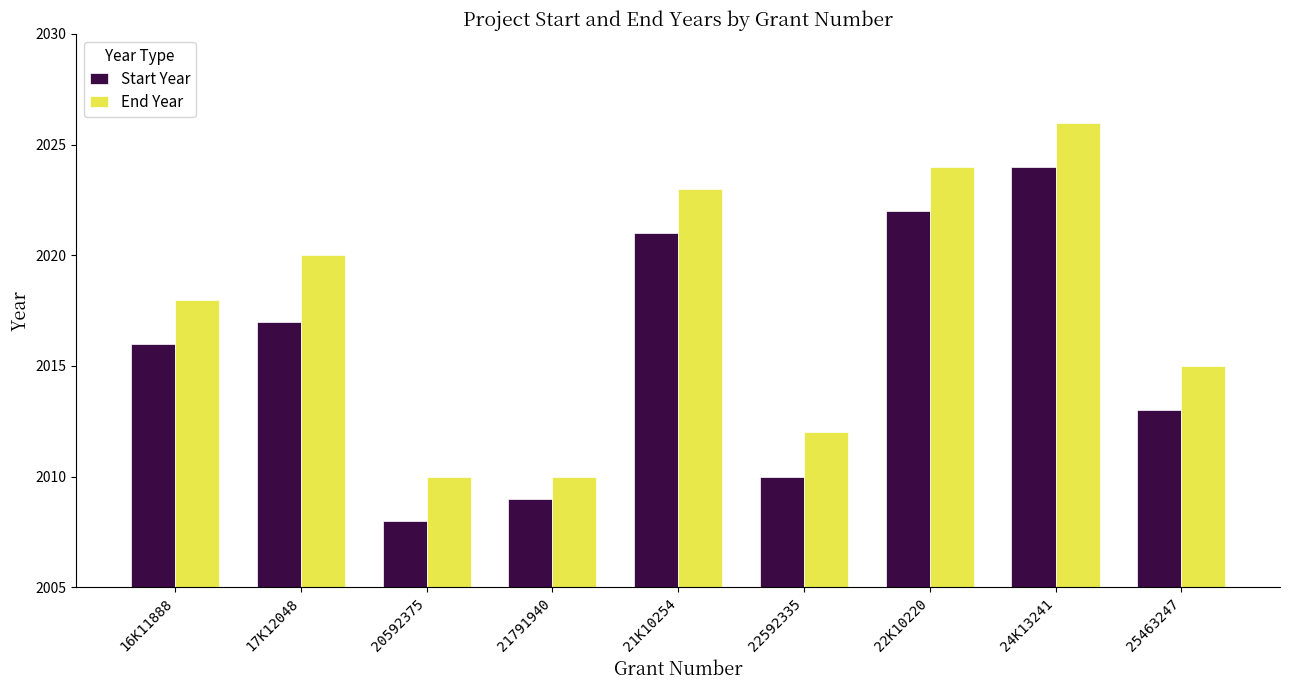

At how many categories does at least one series exceed 2017?

5